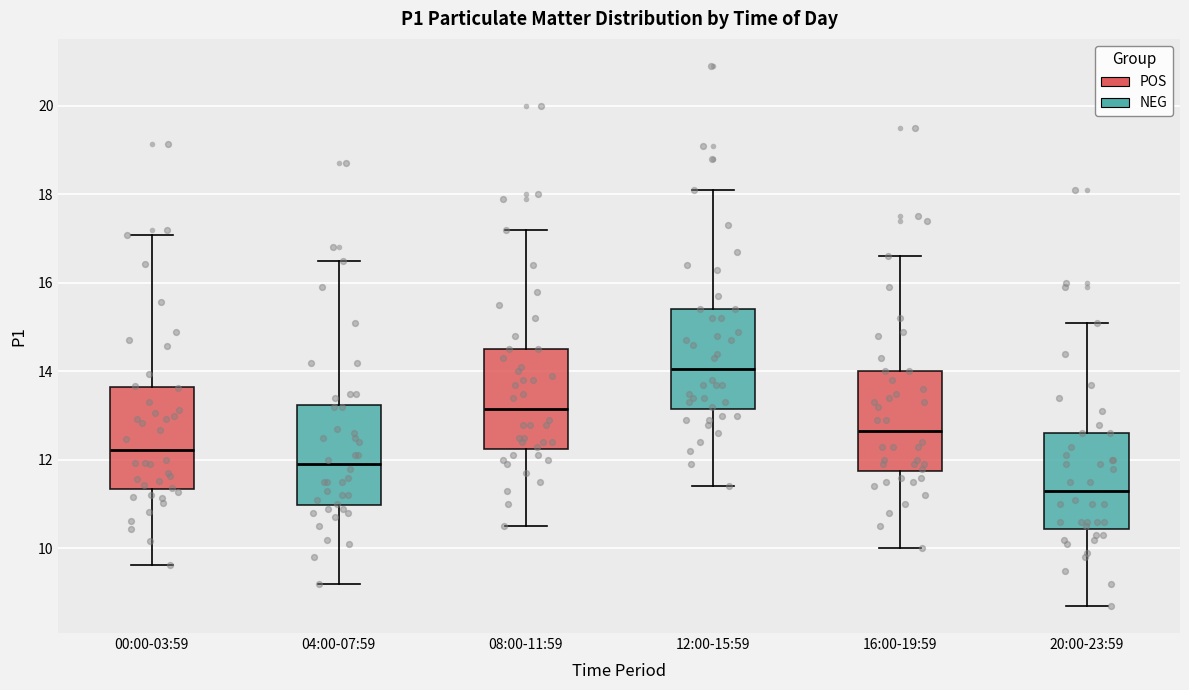

Which box has the highest median line?

12:00-15:59